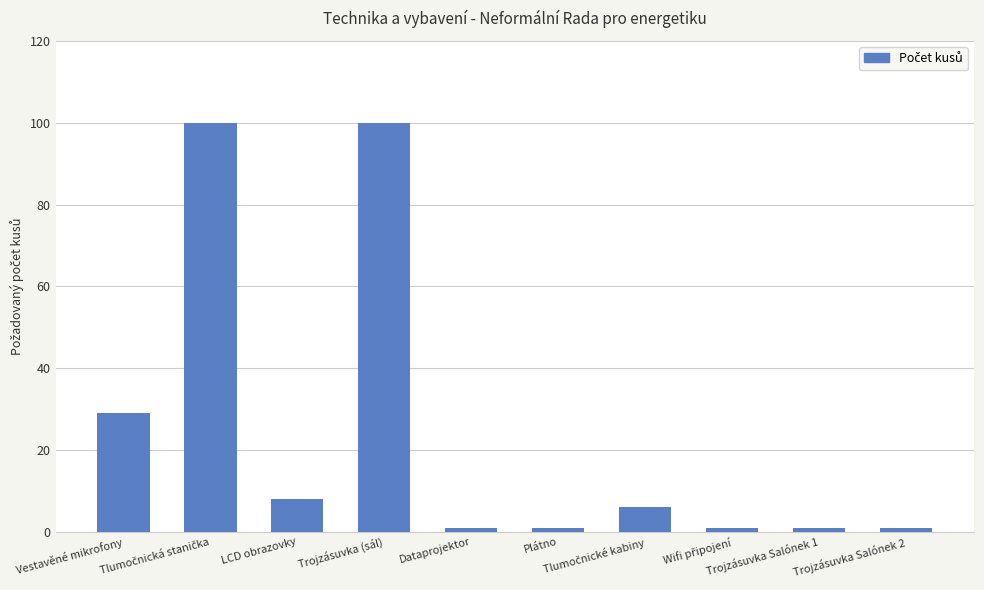

What is the value of the 6th bar from the left?

1